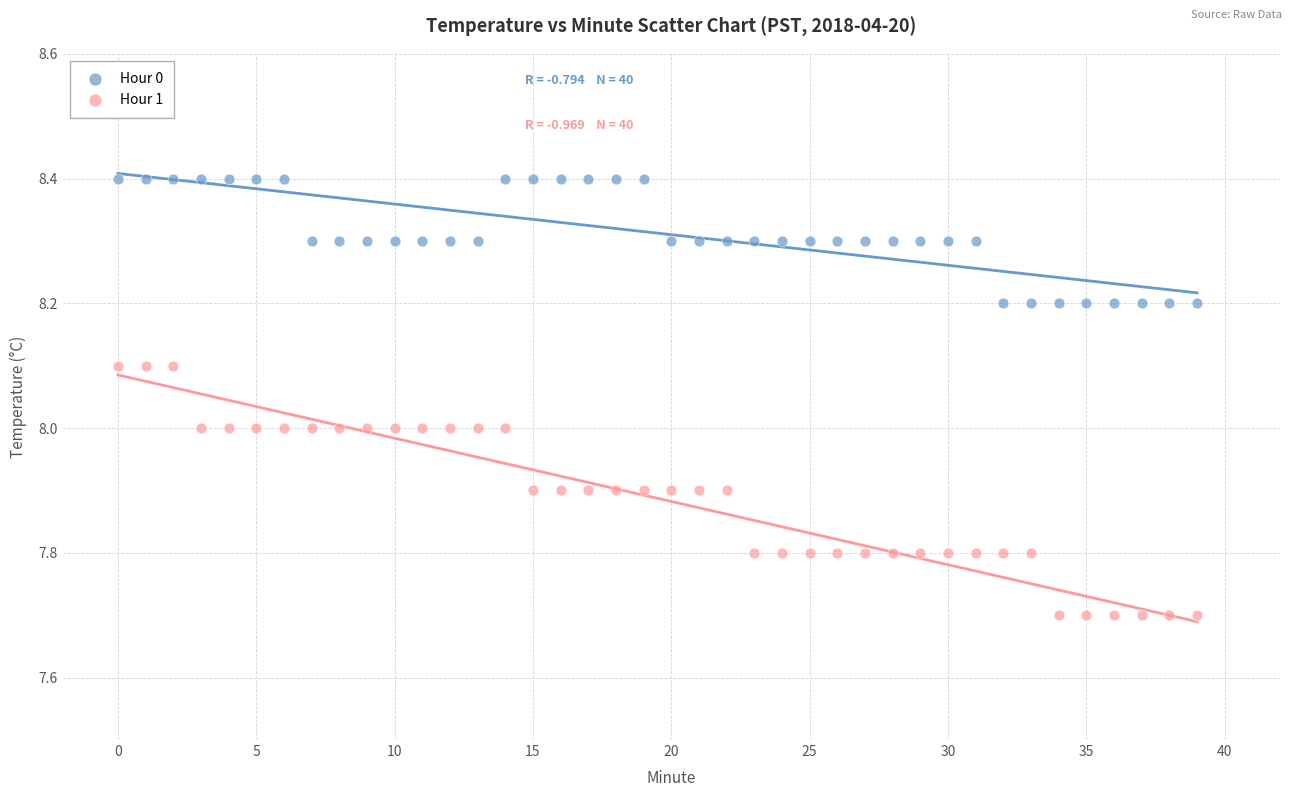

Across all data points, what is the range of Y values (max minus min)?

0.7